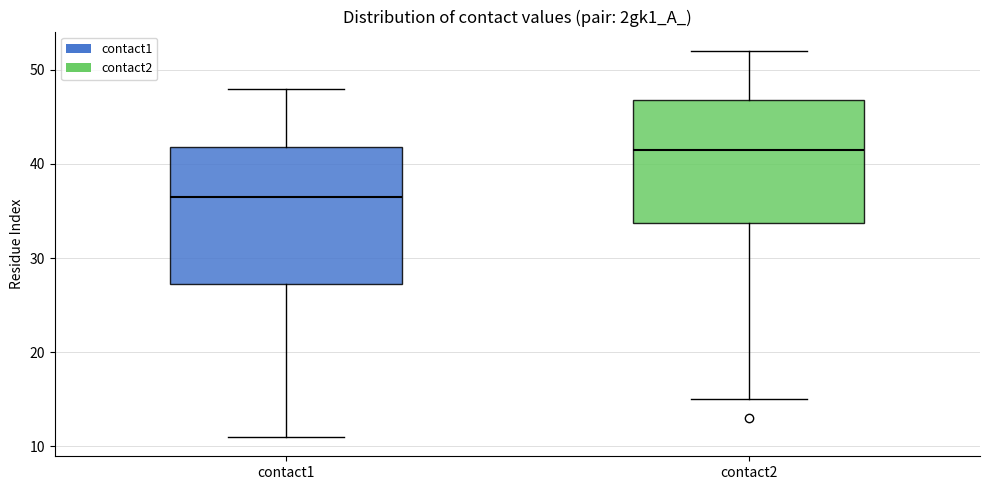

Which box has the lowest median line?

contact1